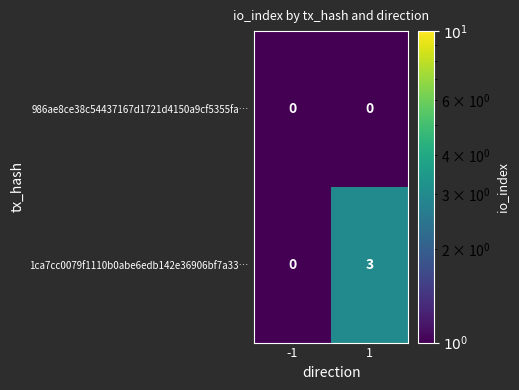

Which series has the largest total across all categories?

1ca7cc0079f1110b0abe6edb142e36906bf7a33…